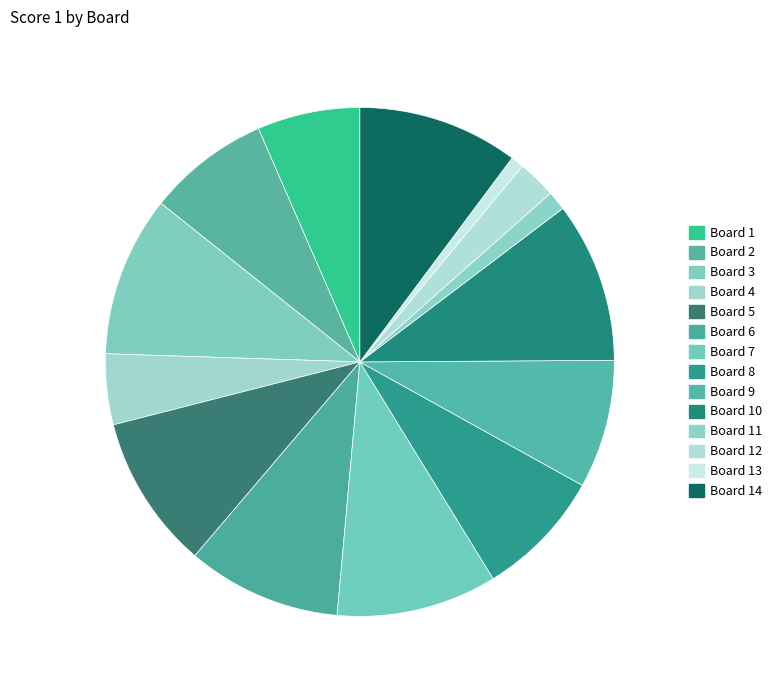

How many slices are in this pie chart?

14